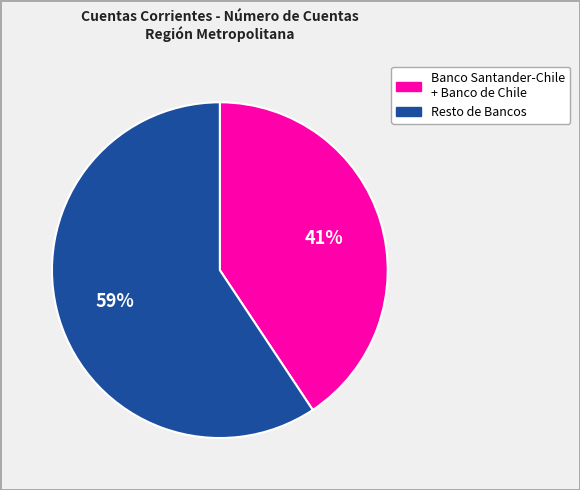

To the nearest percent, what is the average slice percentage?

50%